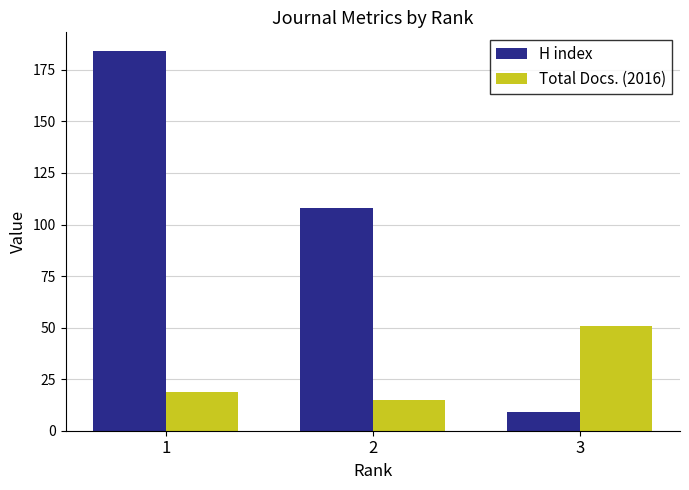

What is the value of the Total Docs. (2016) bar at the 2nd from the left?

15